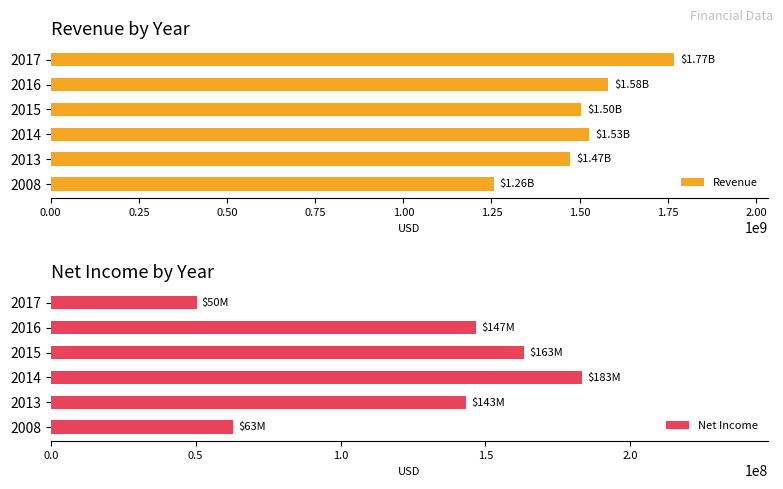

At which label does Revenue reach its peak?

2017